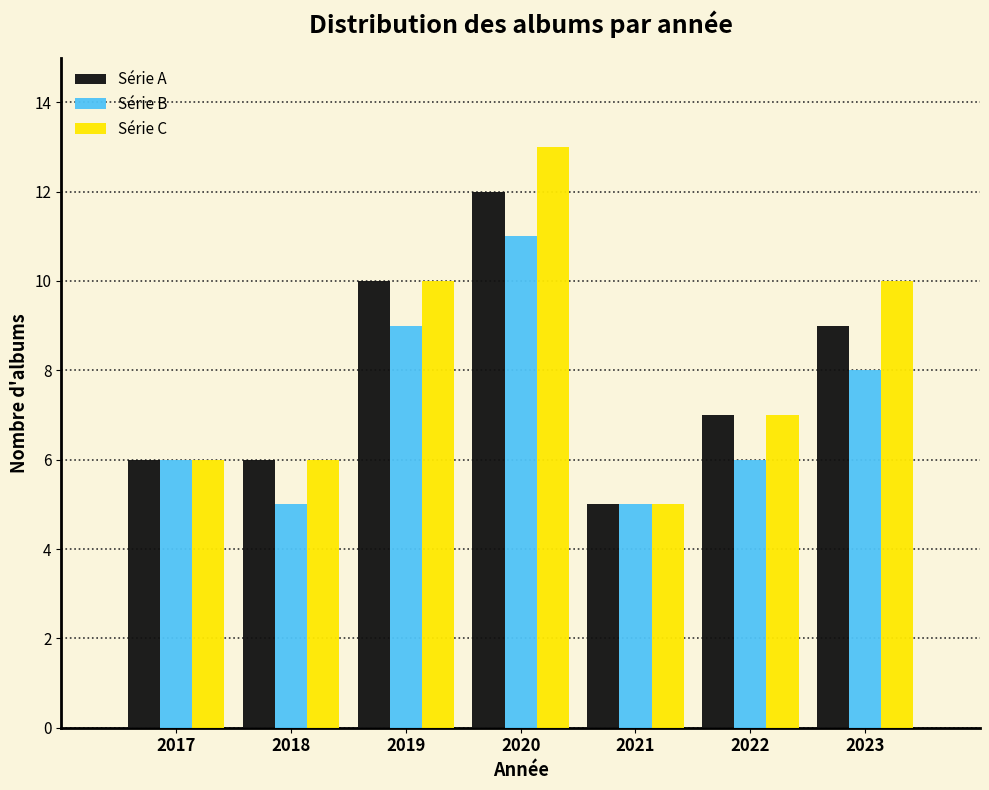

Reading right to left, transcribe all the data shown in this chart.

Série A: 2023=9	2022=7	2021=5	2020=12	2019=10	2018=6	2017=6
Série B: 2023=8	2022=6	2021=5	2020=11	2019=9	2018=5	2017=6
Série C: 2023=10	2022=7	2021=5	2020=13	2019=10	2018=6	2017=6